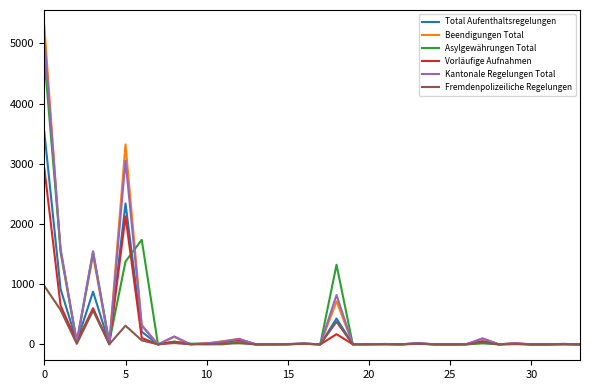

Which series has the largest range (max minus min)?

Beendigungen Total